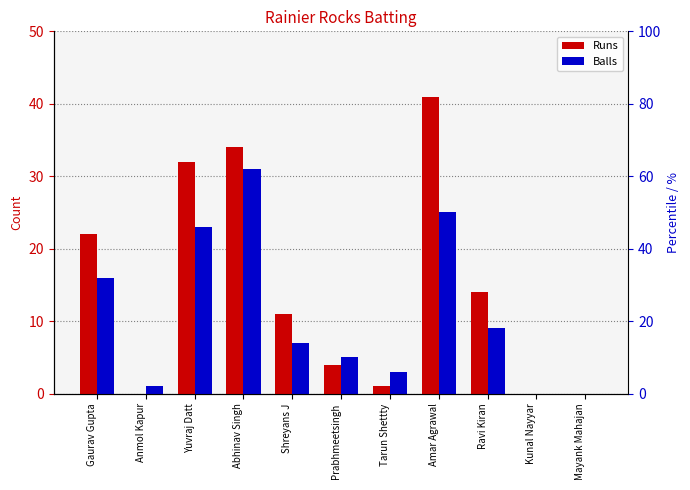

What position from the right is Anmol Kapur?

10